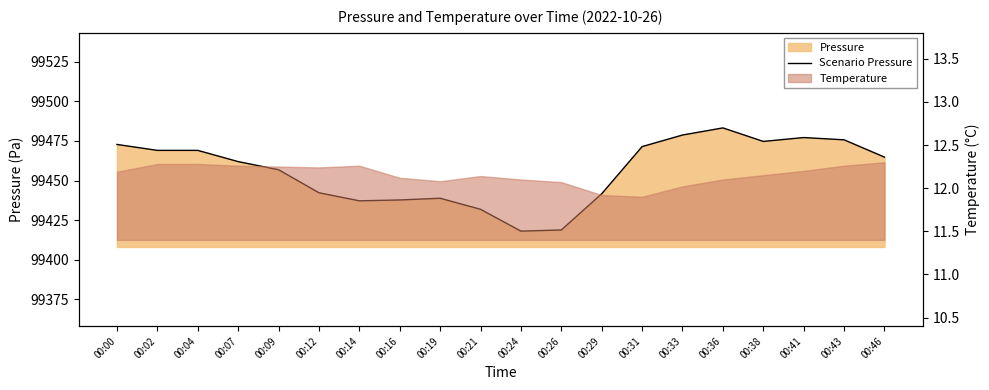

The value at 00:21 is 42561.1. True or false?

False